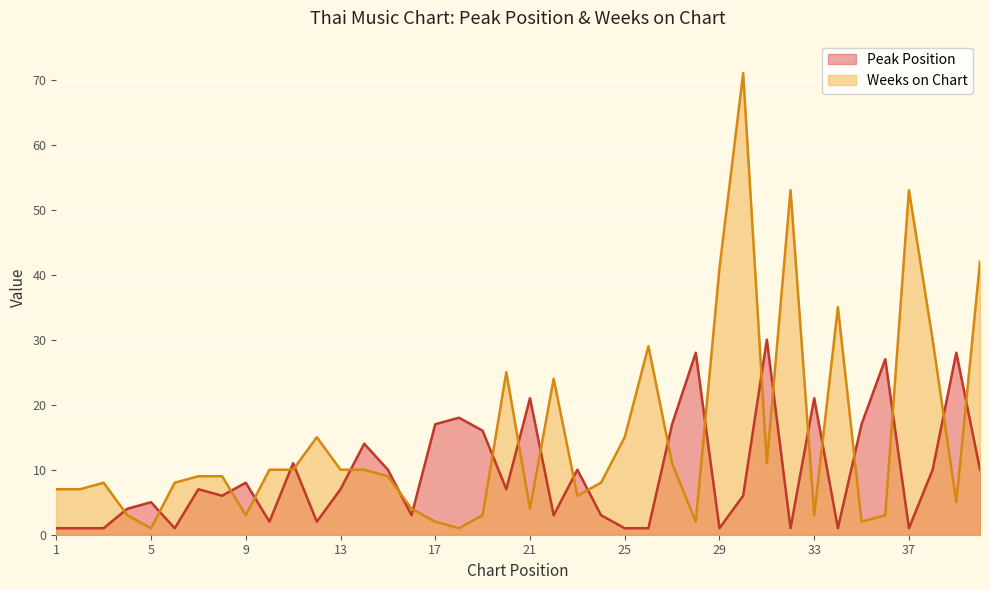

What is the sum of all Peak Position values?

378